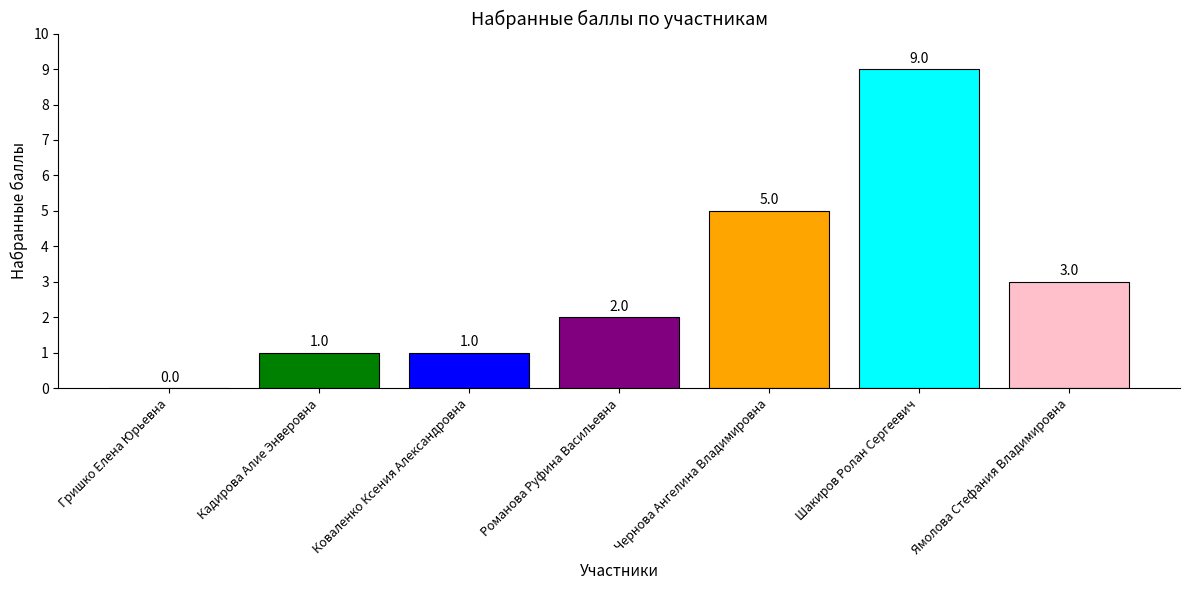

What is the change in value from Кадирова Алие Энверовна to Романова Руфина Васильевна?

+1